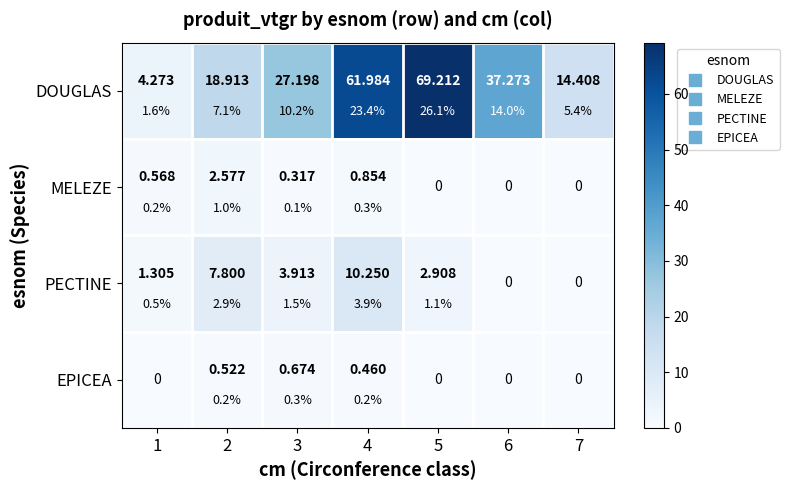

Is the value of PECTINE at 6 greater than the value of DOUGLAS at 4?

No